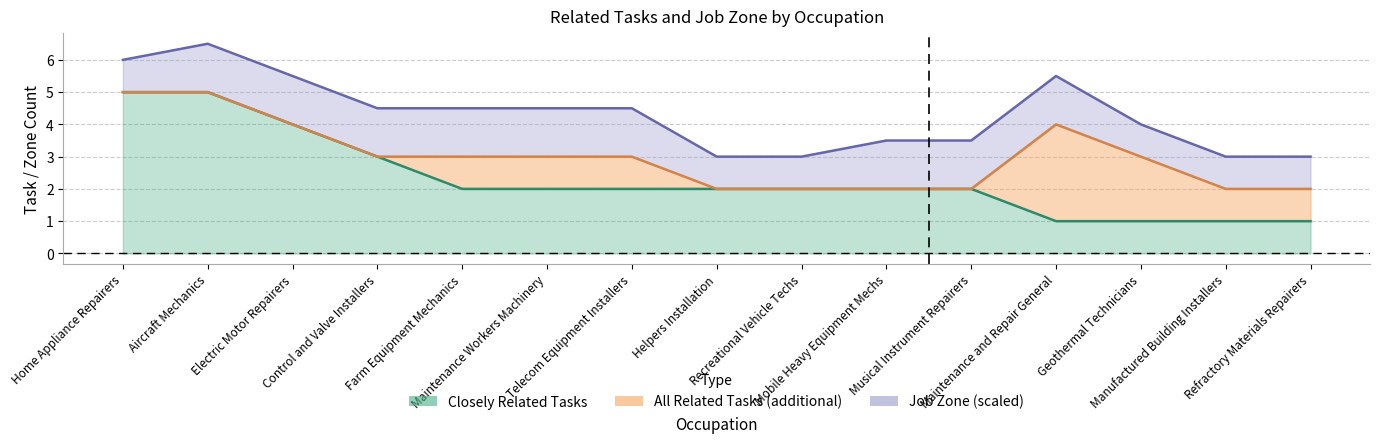

What is the difference between the closely_related values at Musical Instrument Repairers and Maintenance and Repair General?

1